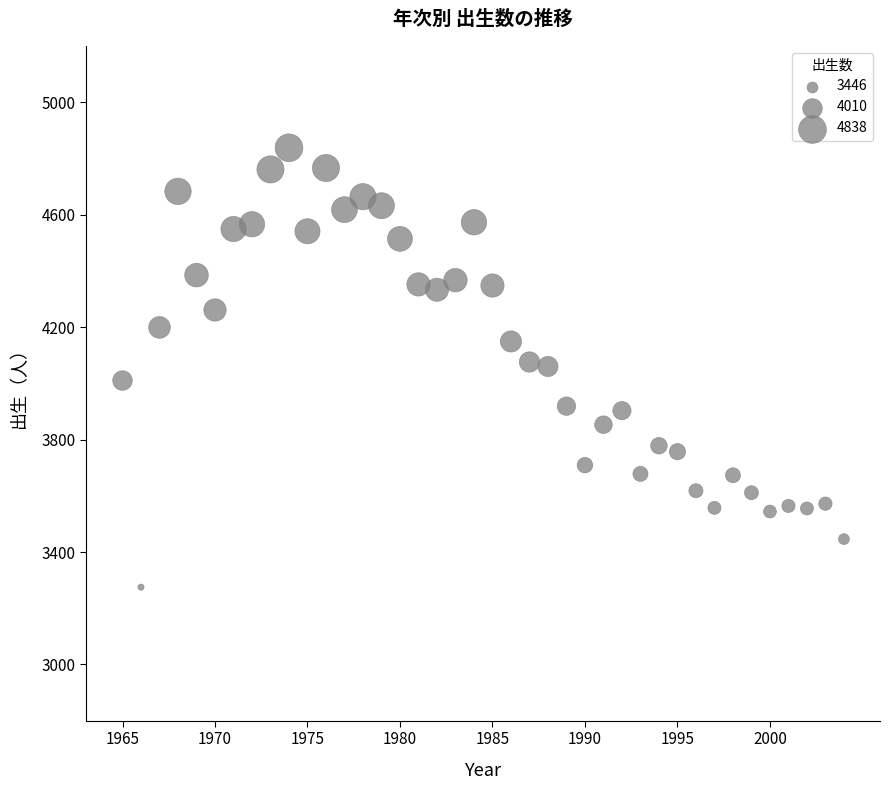

What is the range of X values (max minus min)?

39